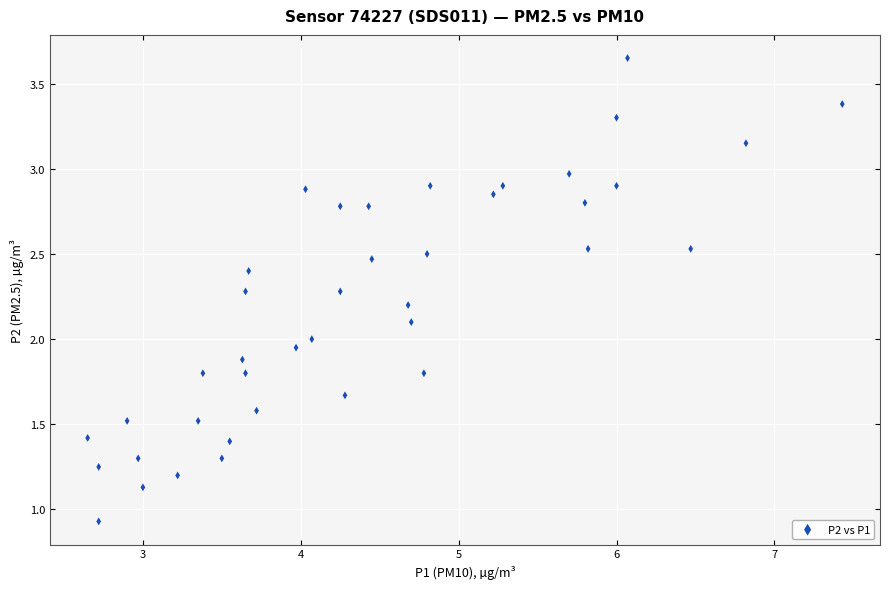

What is the range of X values (max minus min)?

4.8